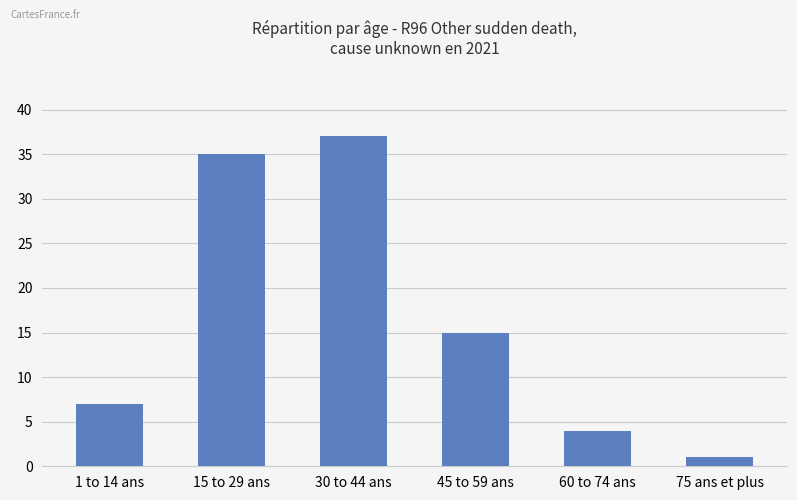

At which label is the value closest to 19?

45 to 59 ans